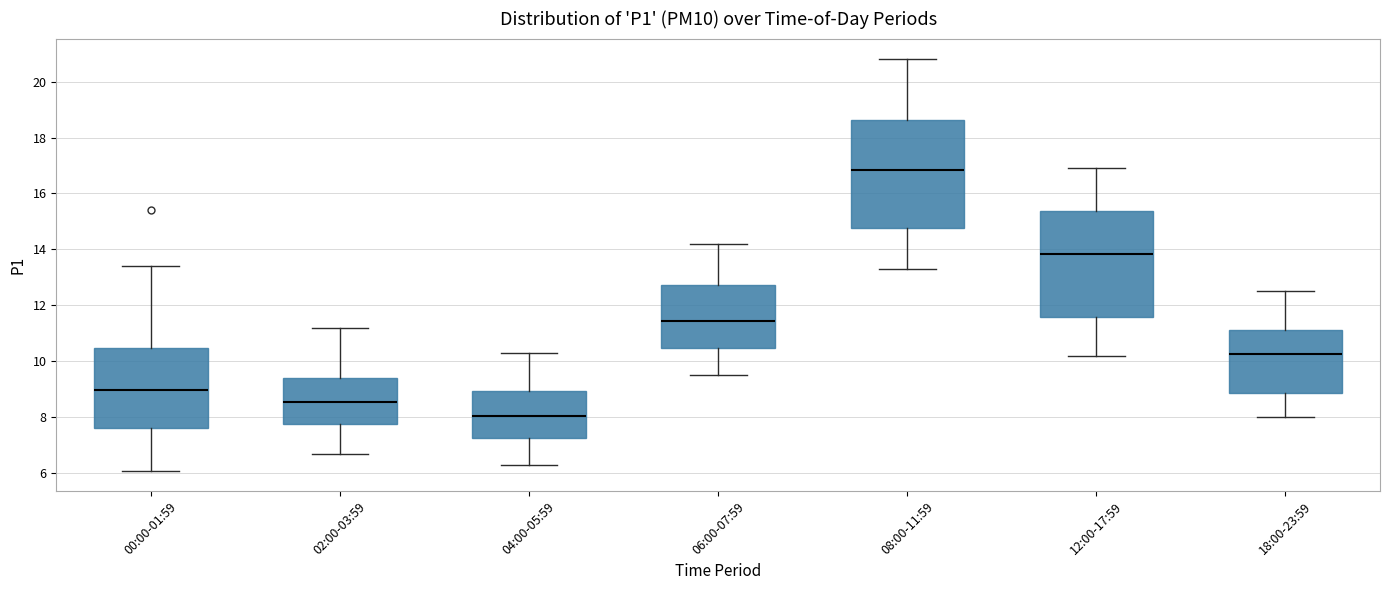

Reading left to right, transcribe this box plot: for each box, give where its median line is, the range the box spans, and where its two whiskers end, as read against the y-axis. The values are not printed on the chart, so give them approximately, as read against the axis.

00:00-01:59: median 9.0, box 7.6 to 10.4, whiskers 6.2 to 13.4
02:00-03:59: median 8.6, box 7.8 to 9.4, whiskers 6.8 to 11.2
04:00-05:59: median 8.0, box 7.2 to 9.0, whiskers 6.4 to 10.4
06:00-07:59: median 11.4, box 10.4 to 12.8, whiskers 9.6 to 14.2
08:00-11:59: median 16.8, box 14.8 to 18.6, whiskers 13.4 to 20.8
12:00-17:59: median 13.8, box 11.6 to 15.4, whiskers 10.2 to 17.0
18:00-23:59: median 10.2, box 8.8 to 11.2, whiskers 8.0 to 12.6